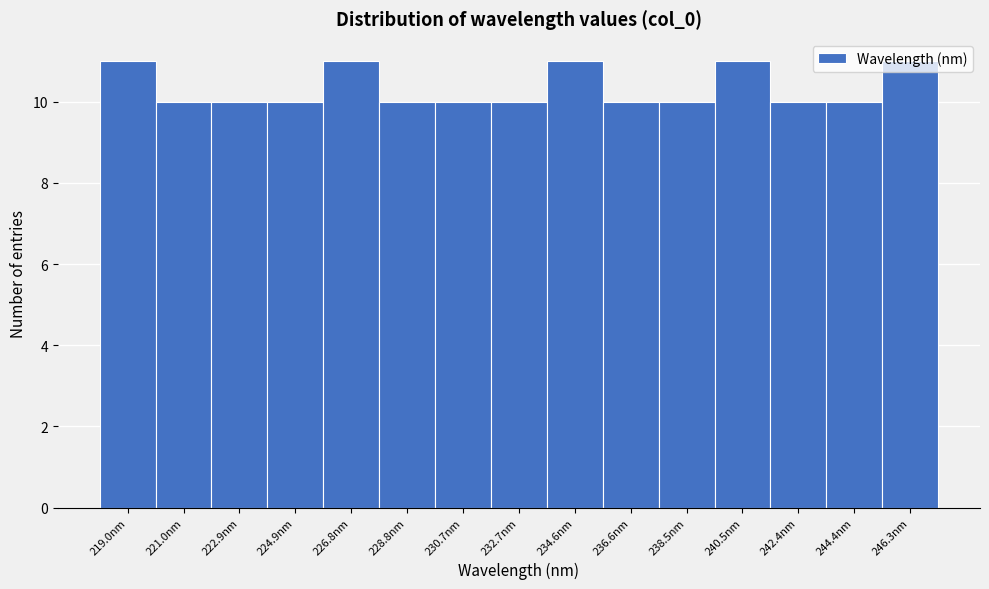

Reading left to right, transcribe this chart: for each bar, give the range it covers on the x-axis and its height. Neither the bar edges nor the heights are printed on the chart, so give them approximately, as read against the axes.

218.0 to 220.0: 11
220.0 to 222.0: 10
222.0 to 224.0: 10
224.0 to 225.8: 10
225.8 to 227.8: 11
227.8 to 229.8: 10
229.8 to 231.8: 10
231.8 to 233.6: 10
233.6 to 235.6: 11
235.6 to 237.6: 10
237.6 to 239.4: 10
239.4 to 241.4: 11
241.4 to 243.4: 10
243.4 to 245.4: 10
245.4 to 247.2: 11